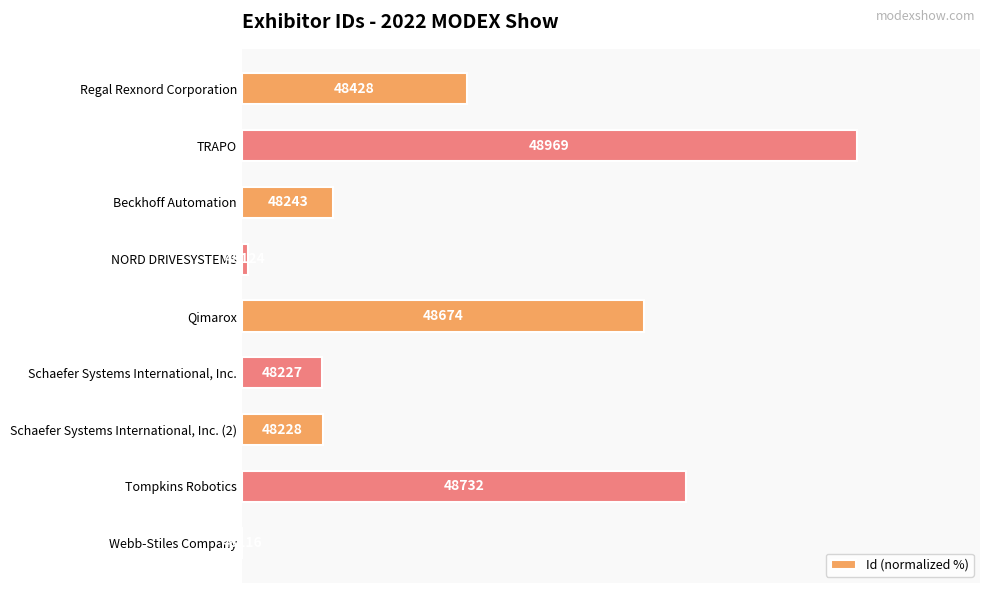

Are the bars horizontal?

Yes